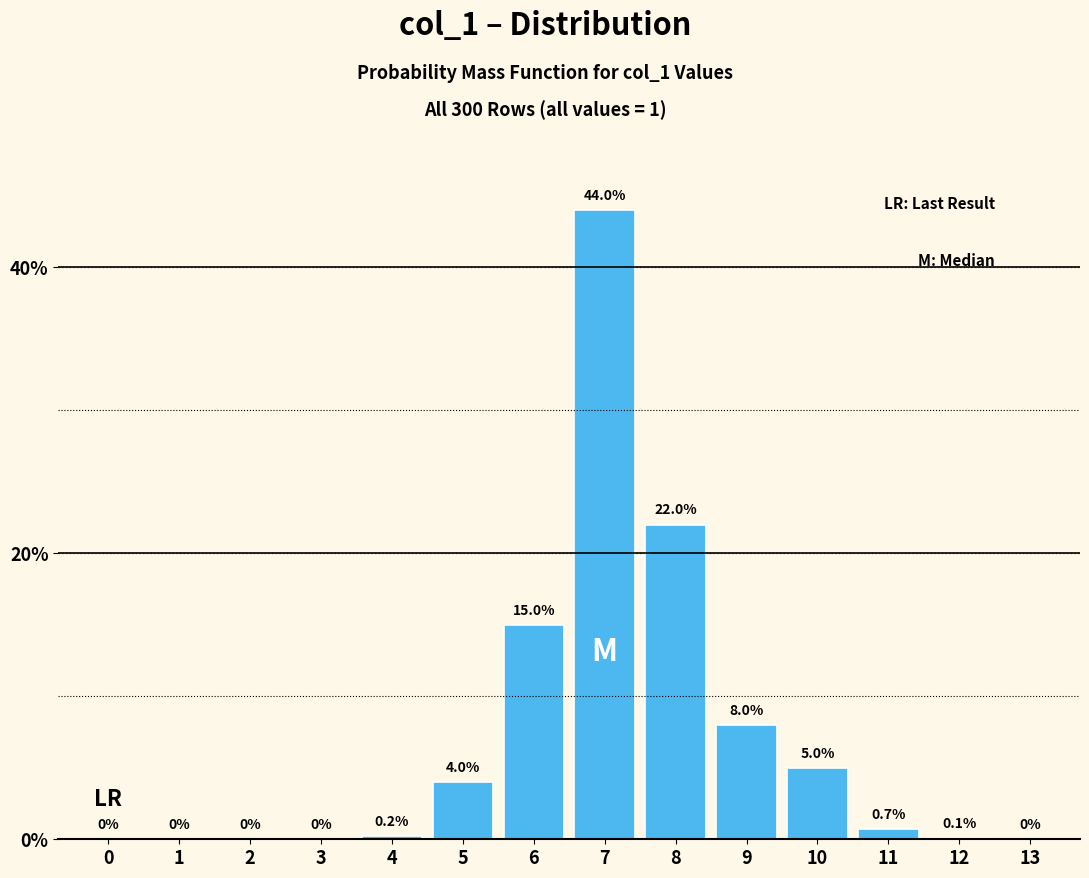

Reading left to right, list all the values displayed in this chart.

0=0.0	1=0.0	2=0.0	3=0.0	4=0.2	5=4.0	6=15.0	7=44.0	8=22.0	9=8.0	10=5.0	11=0.7	12=0.1	13=0.0